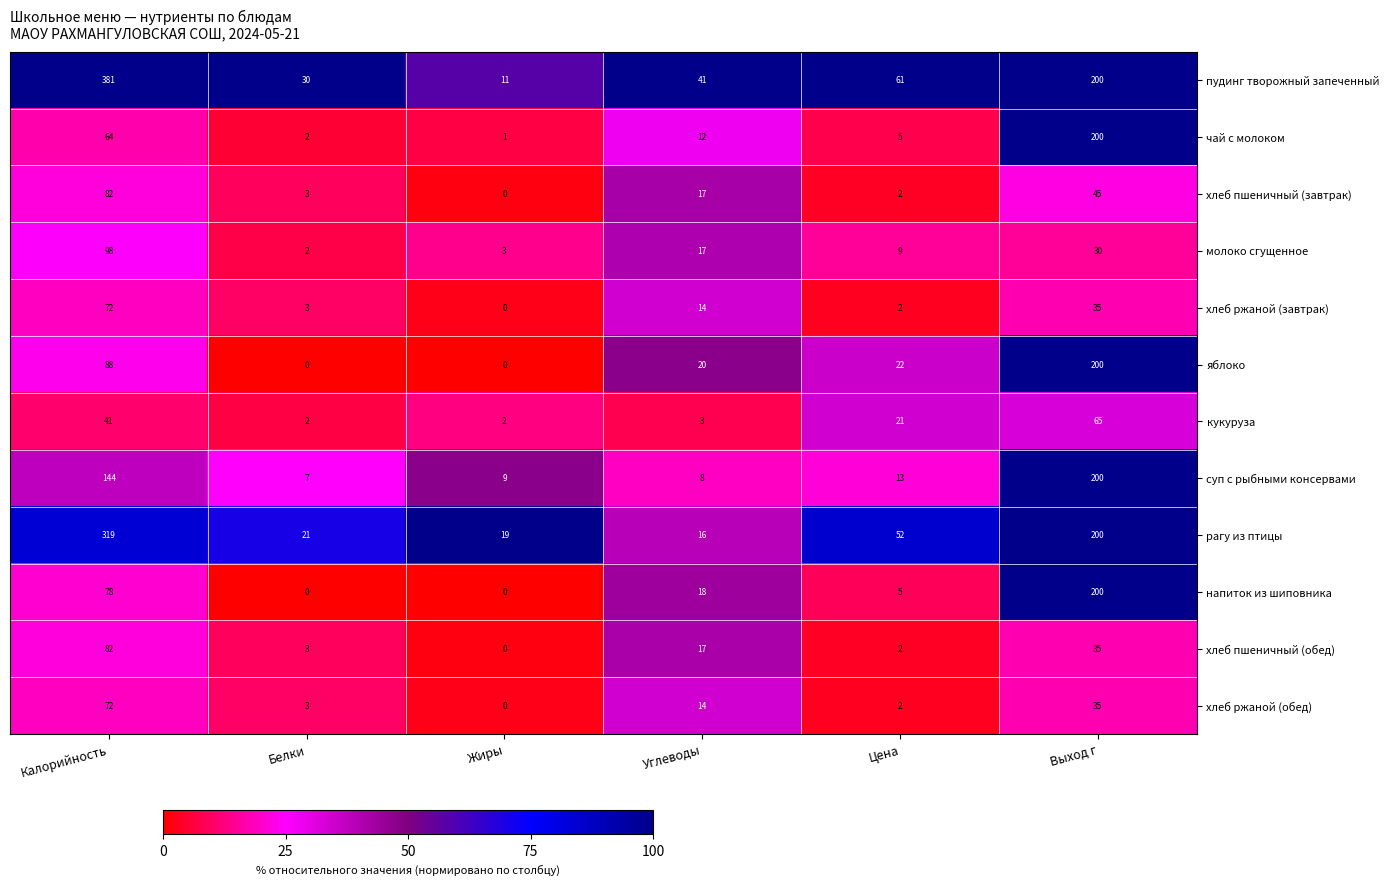

Count the number of data series in this chart.

12